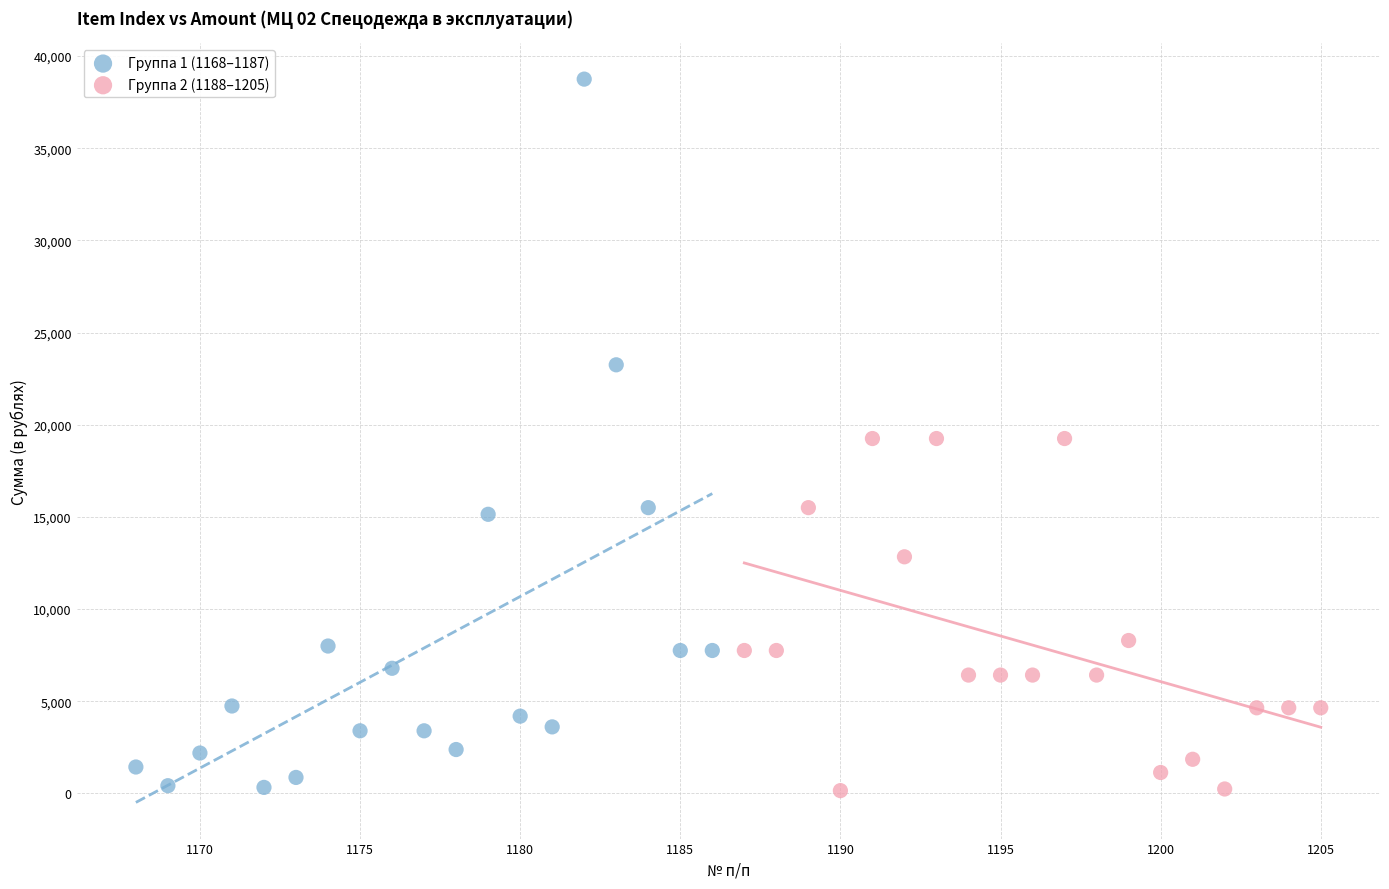

Which series contains the highest Y value?

Группа 1 (1168–1187)